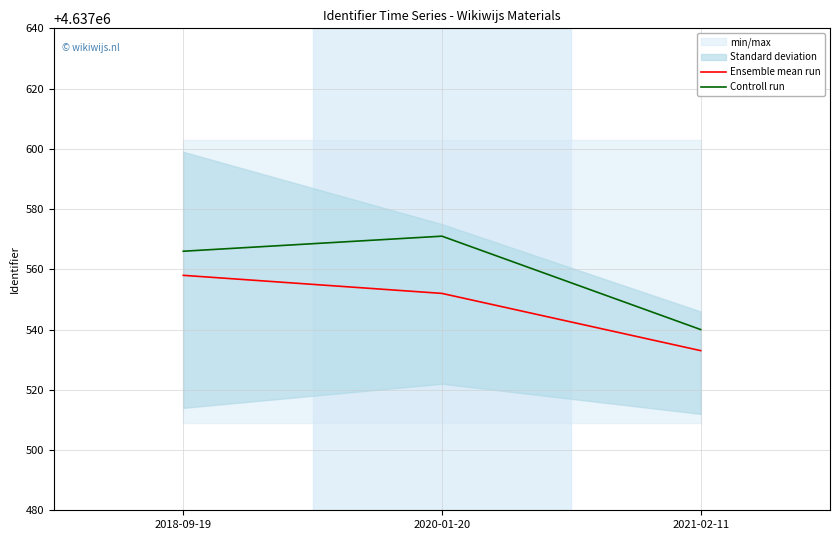

Is the value of Ensemble mean run at 2021-02-11 greater than the value of Controll run at 2020-01-20?

No